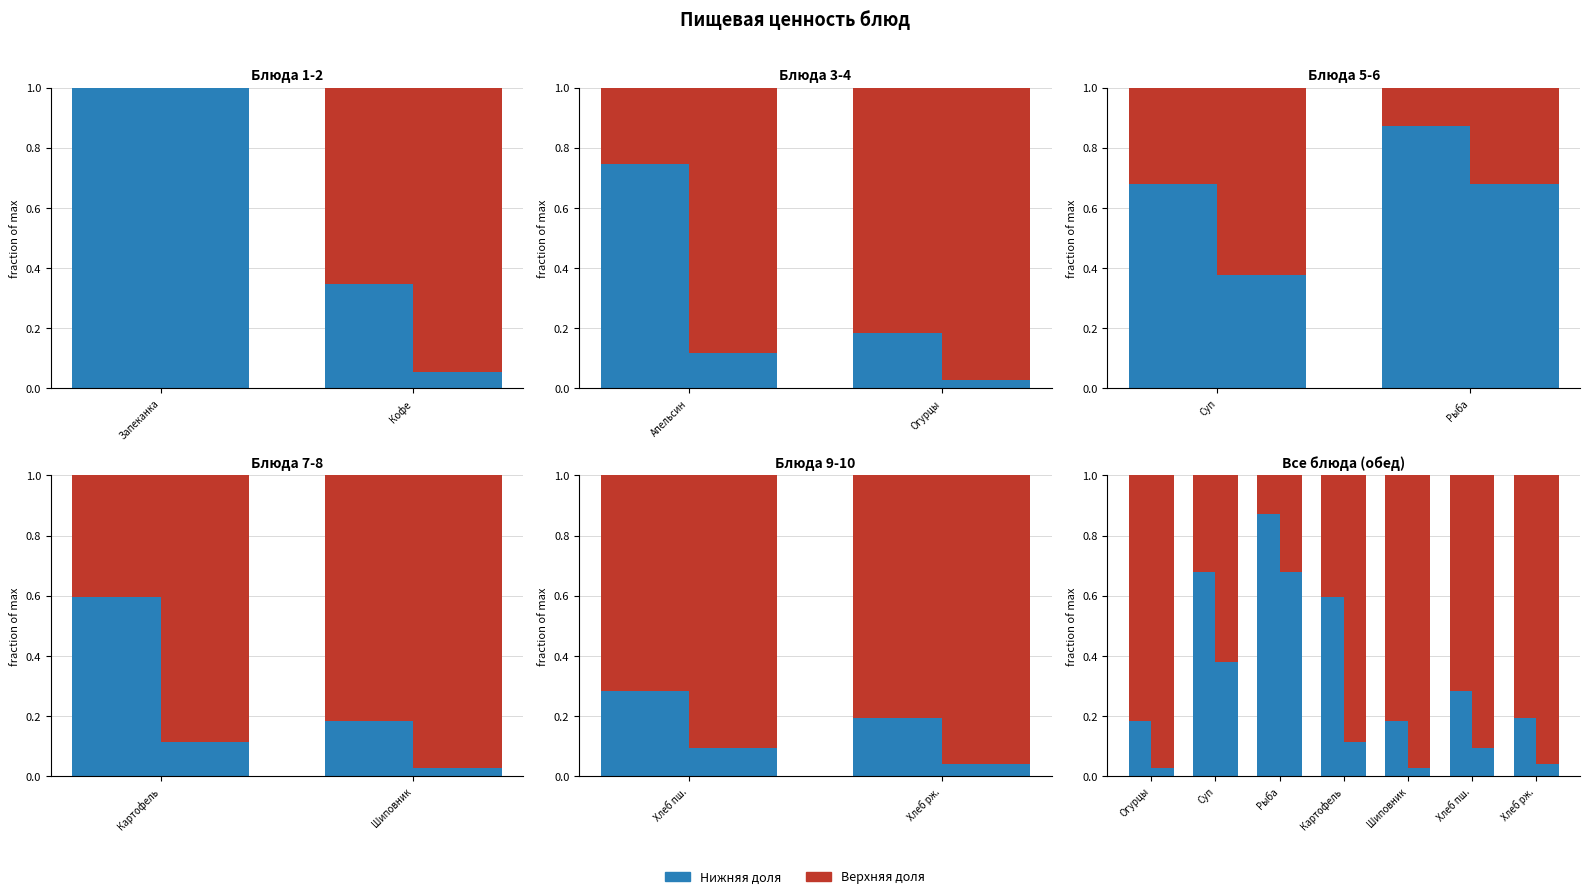

How many bars are there in each group?

4